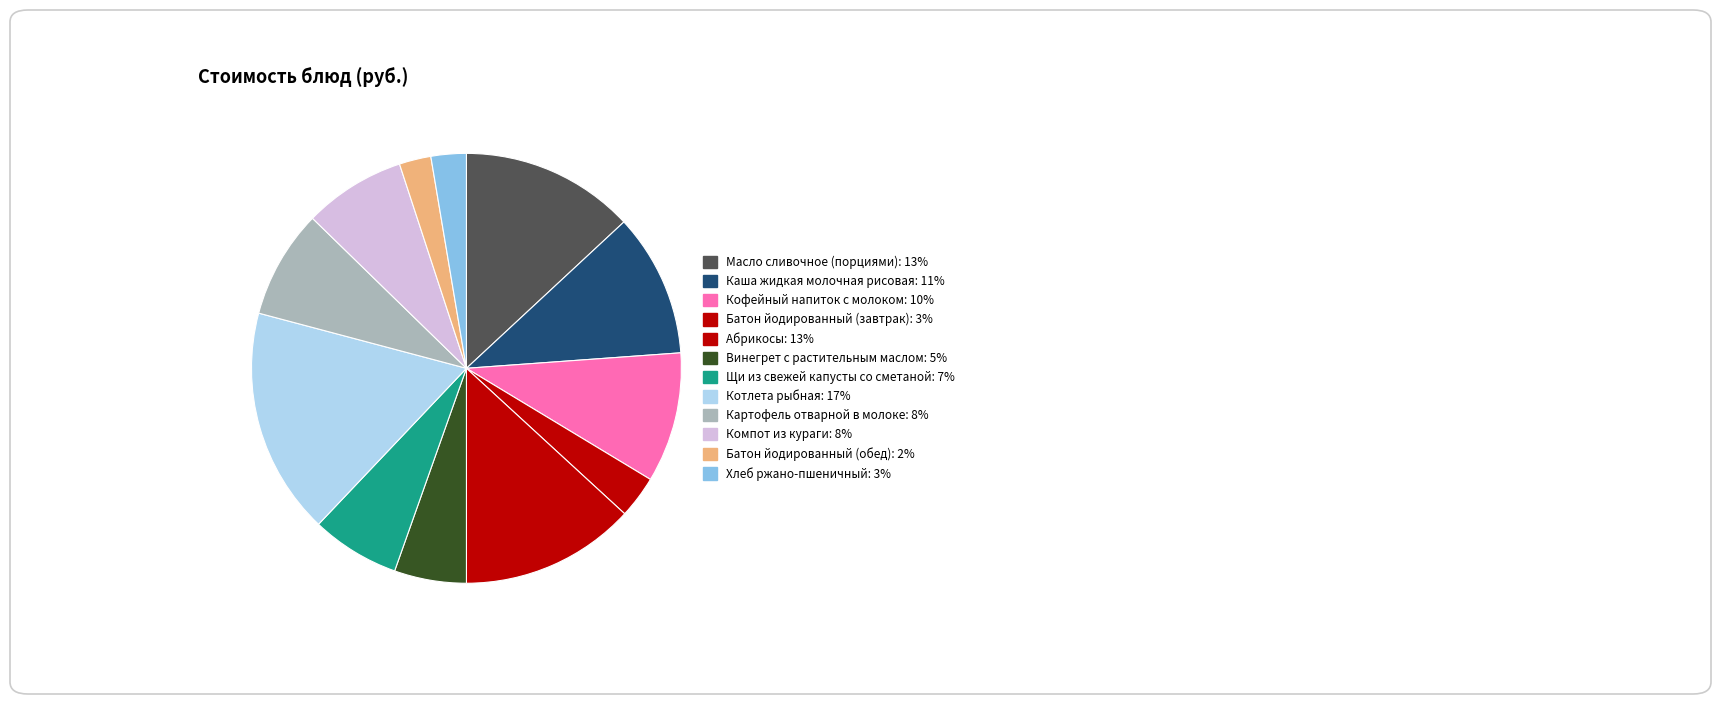

How many segments does this pie chart have?

12